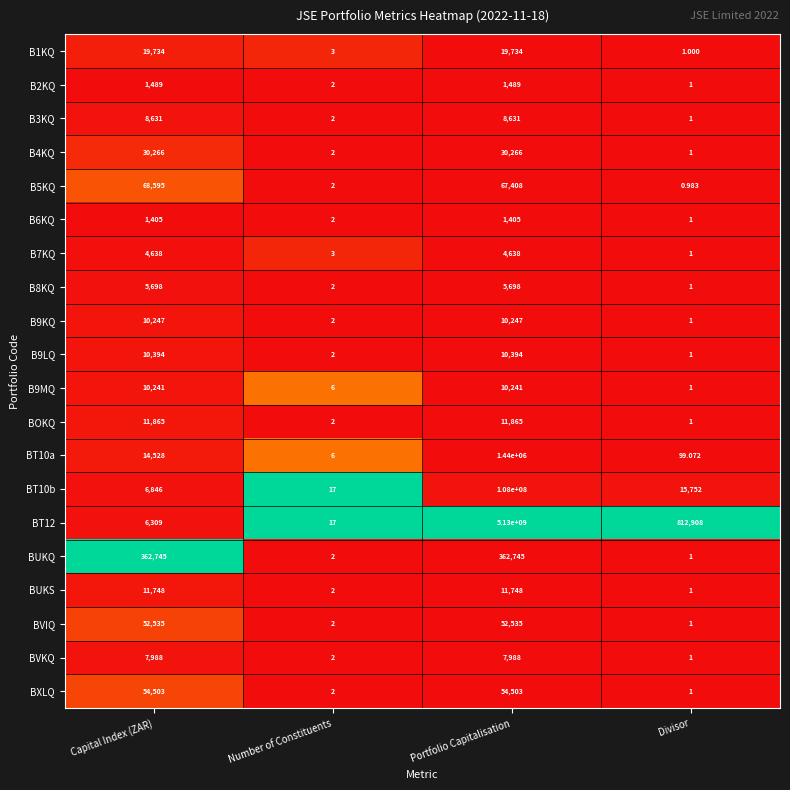

Is the value of BXLQ at Number of Constituents greater than the value of B7KQ at Divisor?

Yes